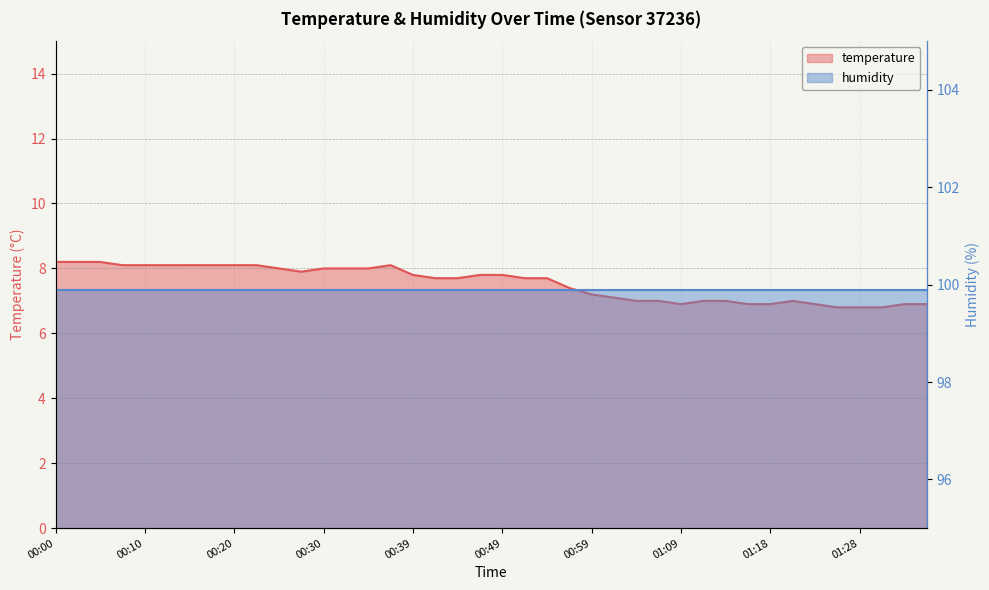

Reading left to right, extract all data points from this chart.

00:00=8.2	00:03=8.2	00:05=8.2	00:08=8.1	00:10=8.1	00:13=8.1	00:15=8.1	00:17=8.1	00:20=8.1	00:22=8.1	00:25=8.0	00:27=7.9	00:30=8.0	00:32=8.0	00:34=8.0	00:37=8.1	00:39=7.8	00:42=7.7	00:44=7.7	00:47=7.8	00:49=7.8	00:52=7.7	00:54=7.7	00:56=7.4	00:59=7.2	01:01=7.1	01:04=7.0	01:06=7.0	01:09=6.9	01:11=7.0	01:13=7.0	01:16=6.9	01:18=6.9	01:21=7.0	01:23=6.9	01:26=6.8	01:28=6.8	01:31=6.8	01:33=6.9	01:36=6.9